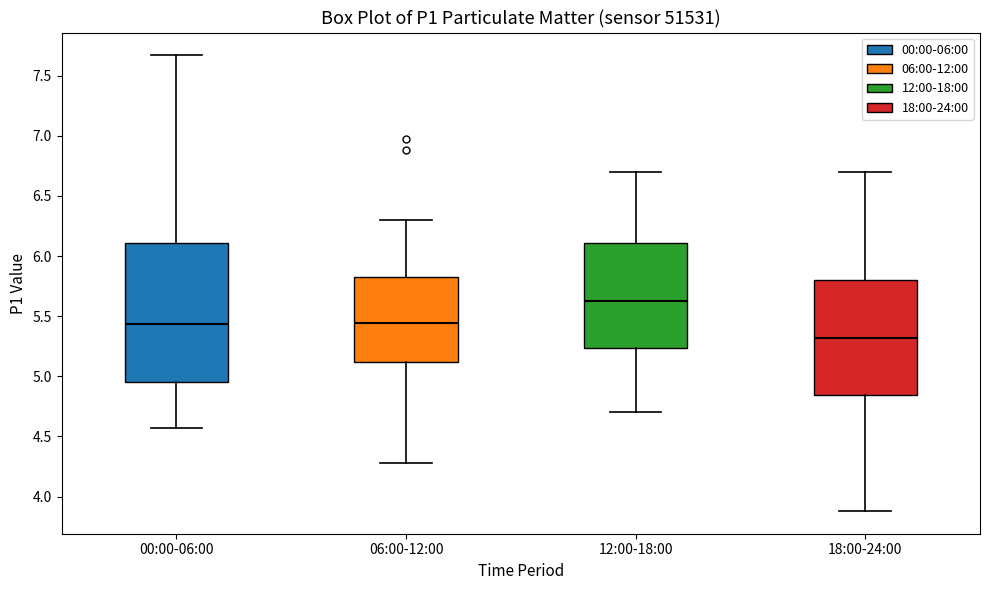

Reading left to right, transcribe this box plot: for each box, give where its median line is, the range the box spans, and where its two whiskers end, as read against the y-axis. The values are not printed on the chart, so give them approximately, as read against the axis.

00:00-06:00: median 5.45, box 4.95 to 6.10, whiskers 4.55 to 7.65
06:00-12:00: median 5.45, box 5.10 to 5.85, whiskers 4.30 to 6.30
12:00-18:00: median 5.65, box 5.25 to 6.10, whiskers 4.70 to 6.70
18:00-24:00: median 5.30, box 4.85 to 5.80, whiskers 3.90 to 6.70